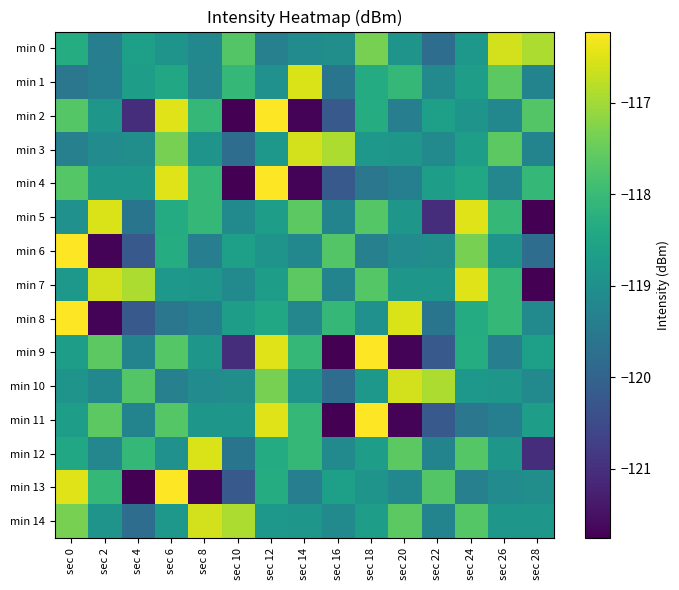

Count the number of categories in the chart.

15